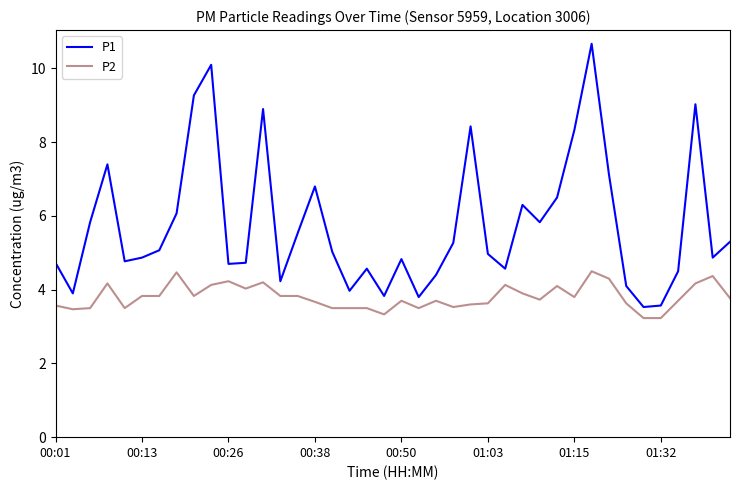

How many interior local valleys does the P1 series have?

11